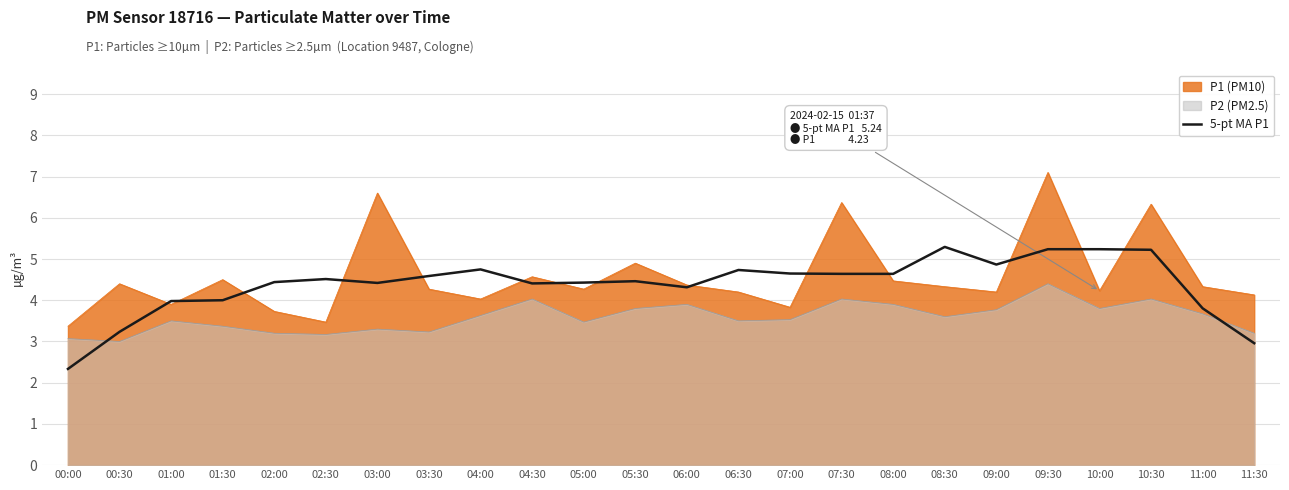

Where is the data nearest to the value 3?

11:30